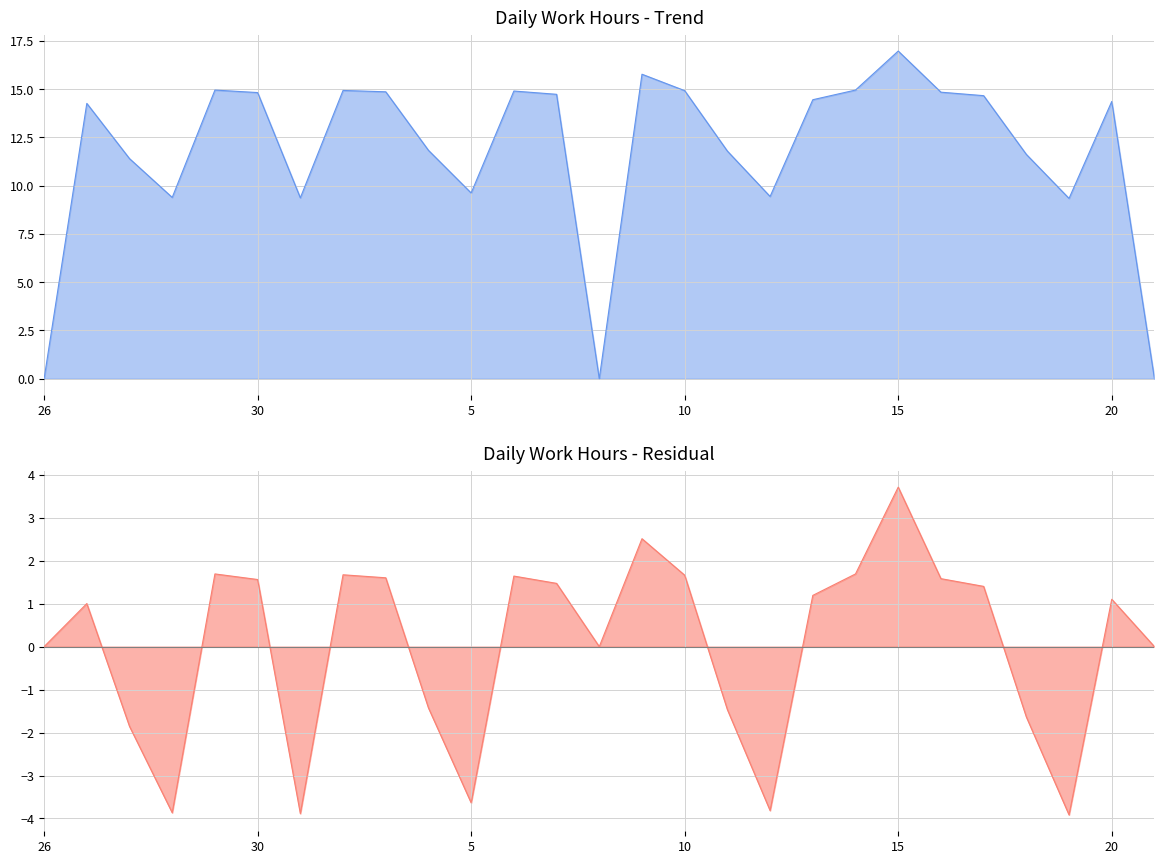

What is the change in value from 28 to 14?

+5.6